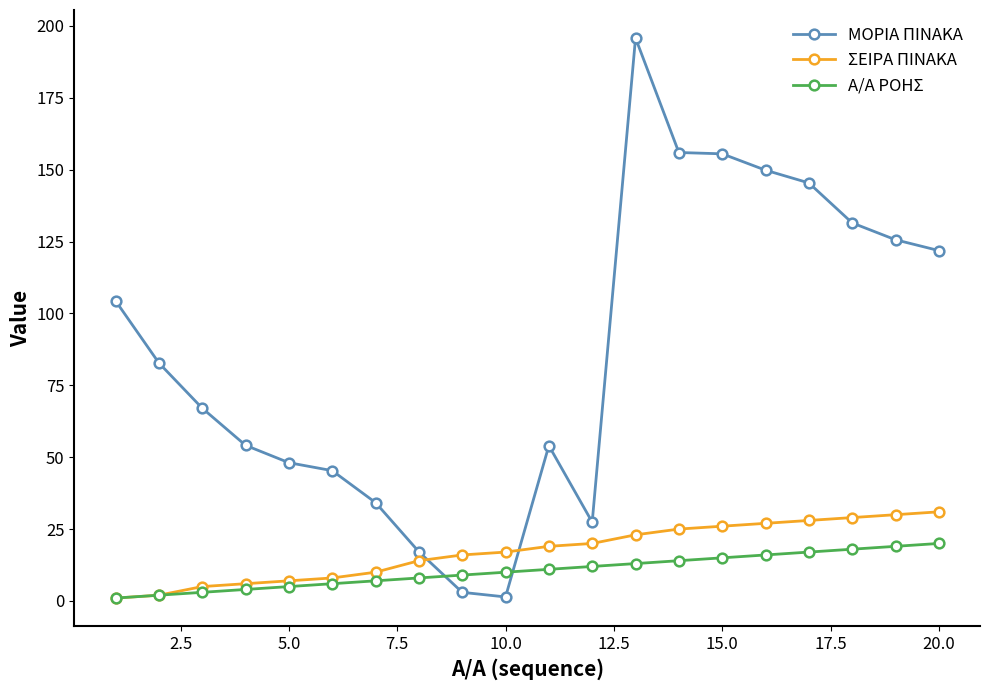

Which series ends up on top after the final intersection of ΜΟΡΙΑ ΠΙΝΑΚΑ and Α/Α ΡΟΗΣ?

ΜΟΡΙΑ ΠΙΝΑΚΑ